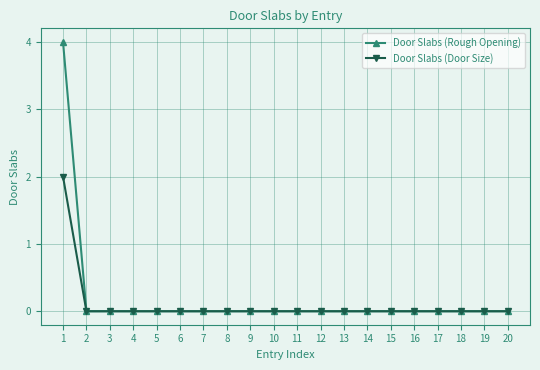

The value of Door Slabs (Rough Opening) at 6 is 2. True or false?

False